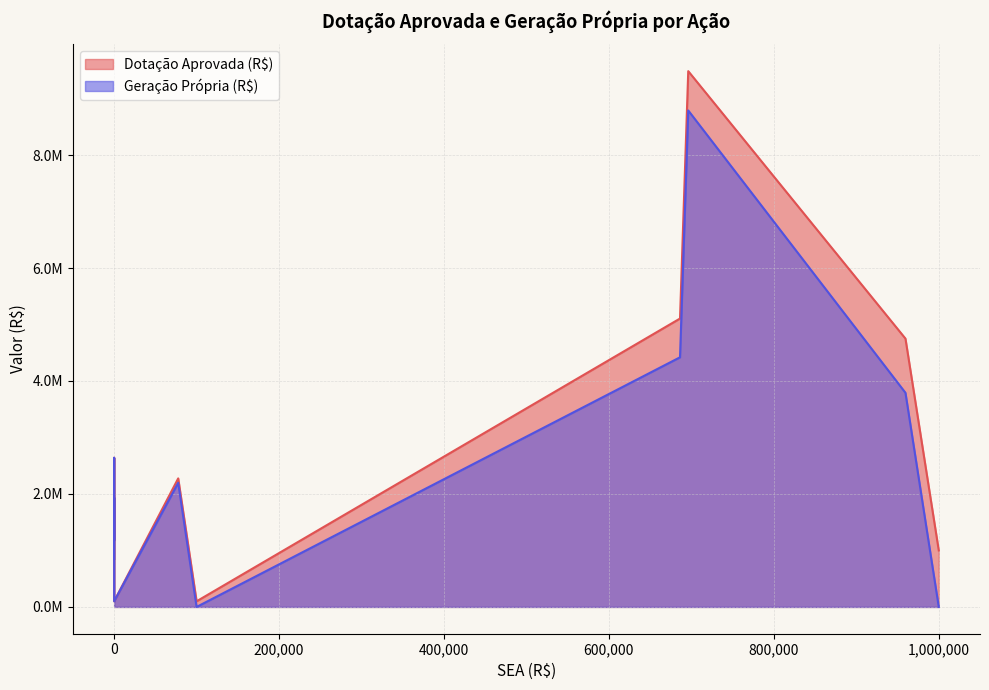

True or false: Geração Própria (R$) and Dotação Aprovada (R$) cross at least once.

False